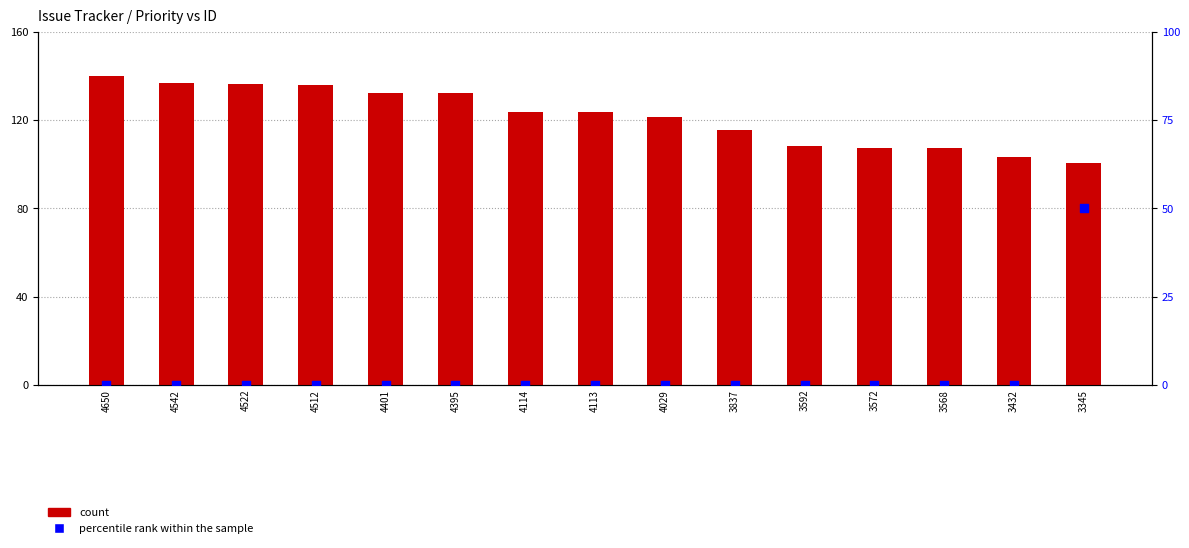

Which series has the largest Y range (max minus min)?

percentile rank within the sample